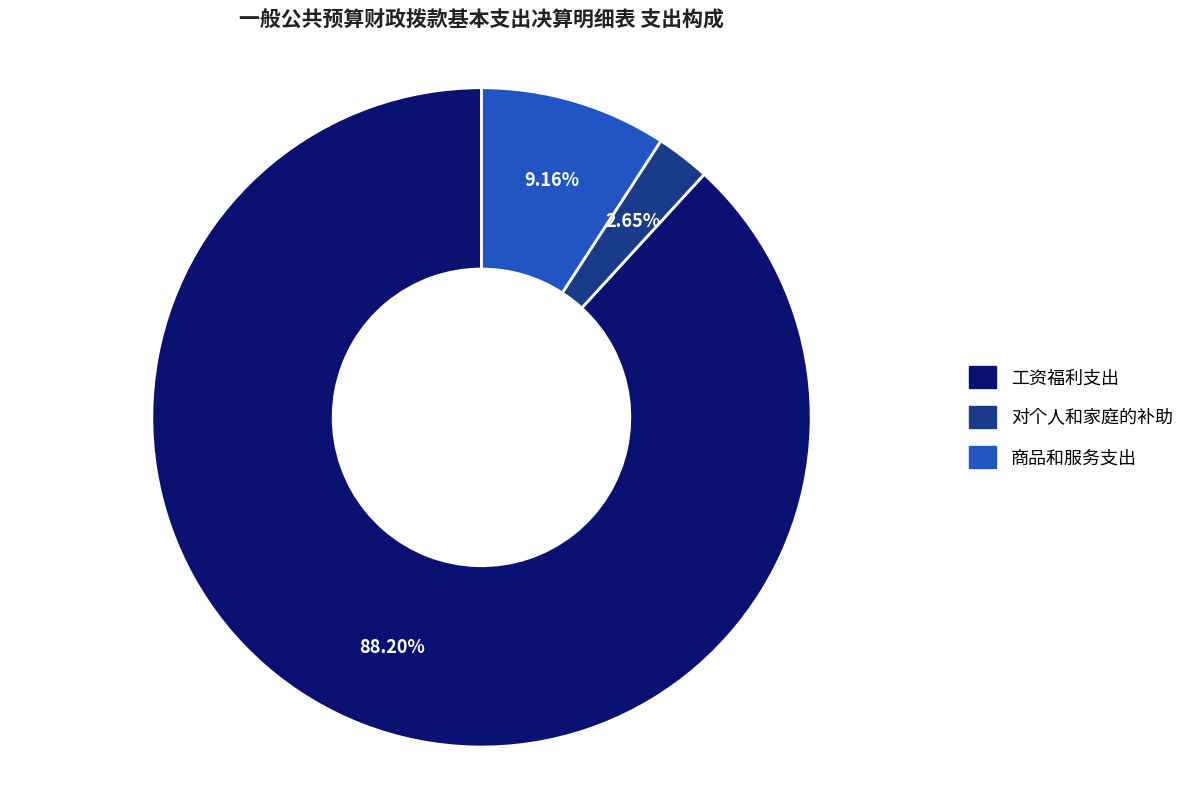

Does any single category account for the majority?

Yes